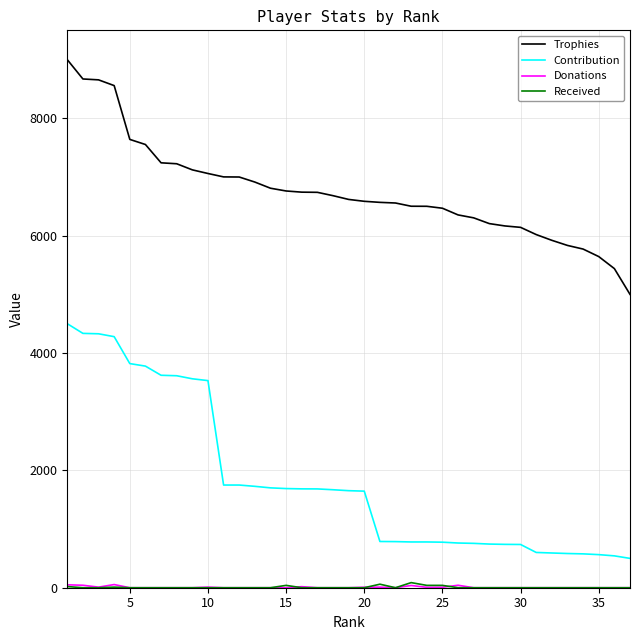

What is the maximum value shown in the chart?

9000